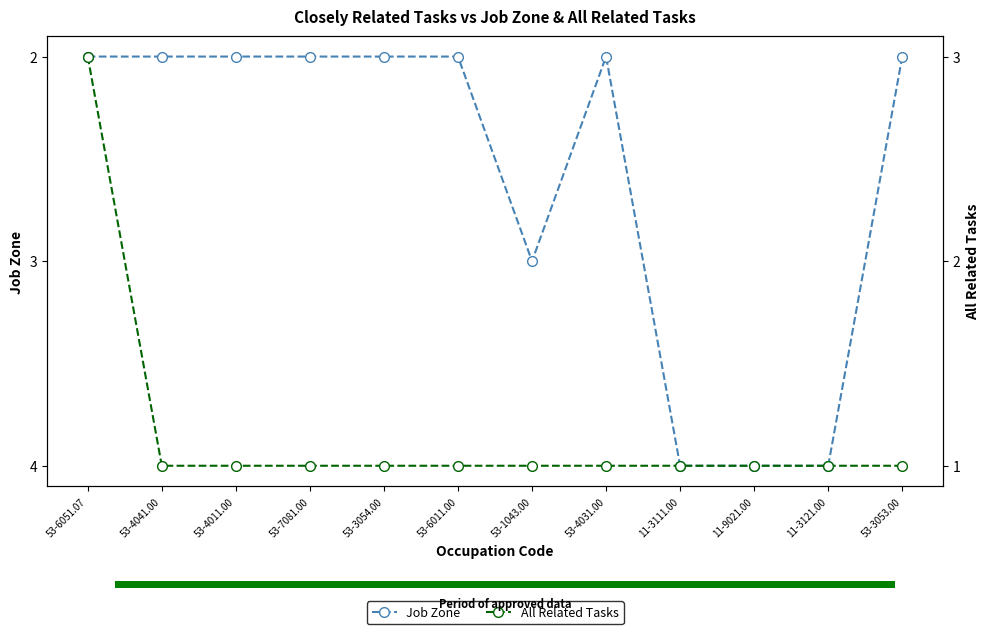

Rank the categories by All Related Tasks value from highest to lowest.

53-6051.07, 53-4041.00, 53-4011.00, 53-7081.00, 53-3054.00, 53-6011.00, 53-1043.00, 53-4031.00, 11-3111.00, 11-9021.00, 11-3121.00, 53-3053.00